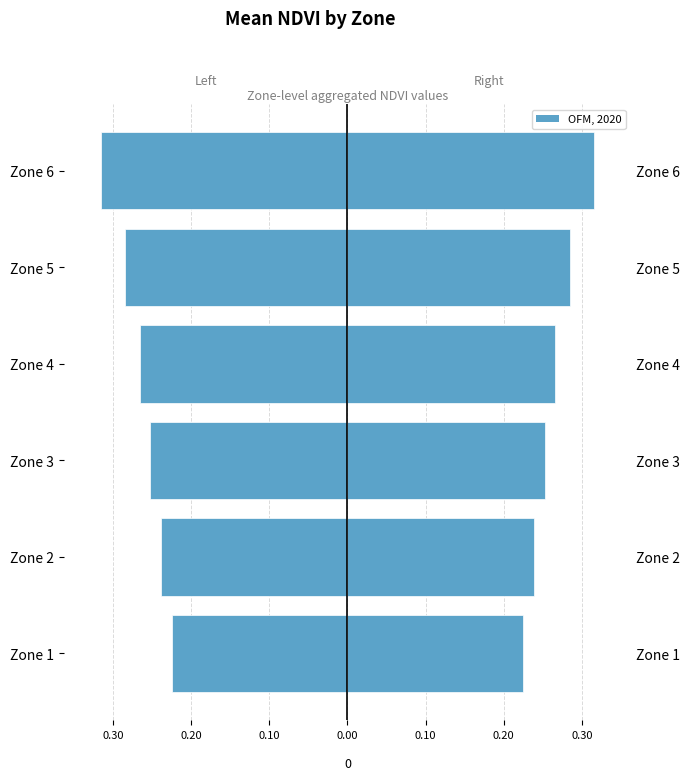

At how many categories does at least one series exceed 0?

6